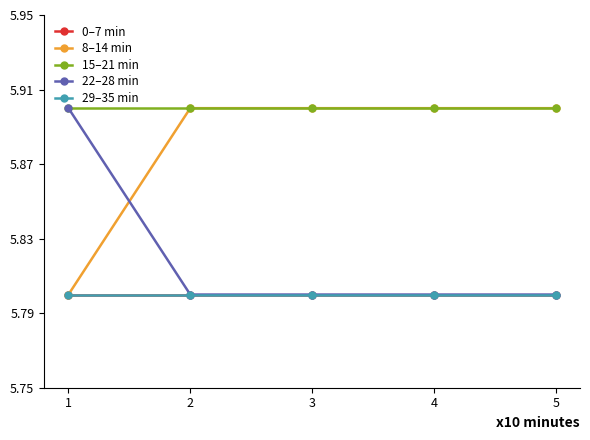

Reading left to right, what are all the values shown in this chart?

0–7 min: 5.8	5.8	5.8	5.8	5.8
8–14 min: 5.8	5.9	5.9	5.9	5.9
15–21 min: 5.9	5.9	5.9	5.9	5.9
22–28 min: 5.9	5.8	5.8	5.8	5.8
29–35 min: 5.8	5.8	5.8	5.8	5.8